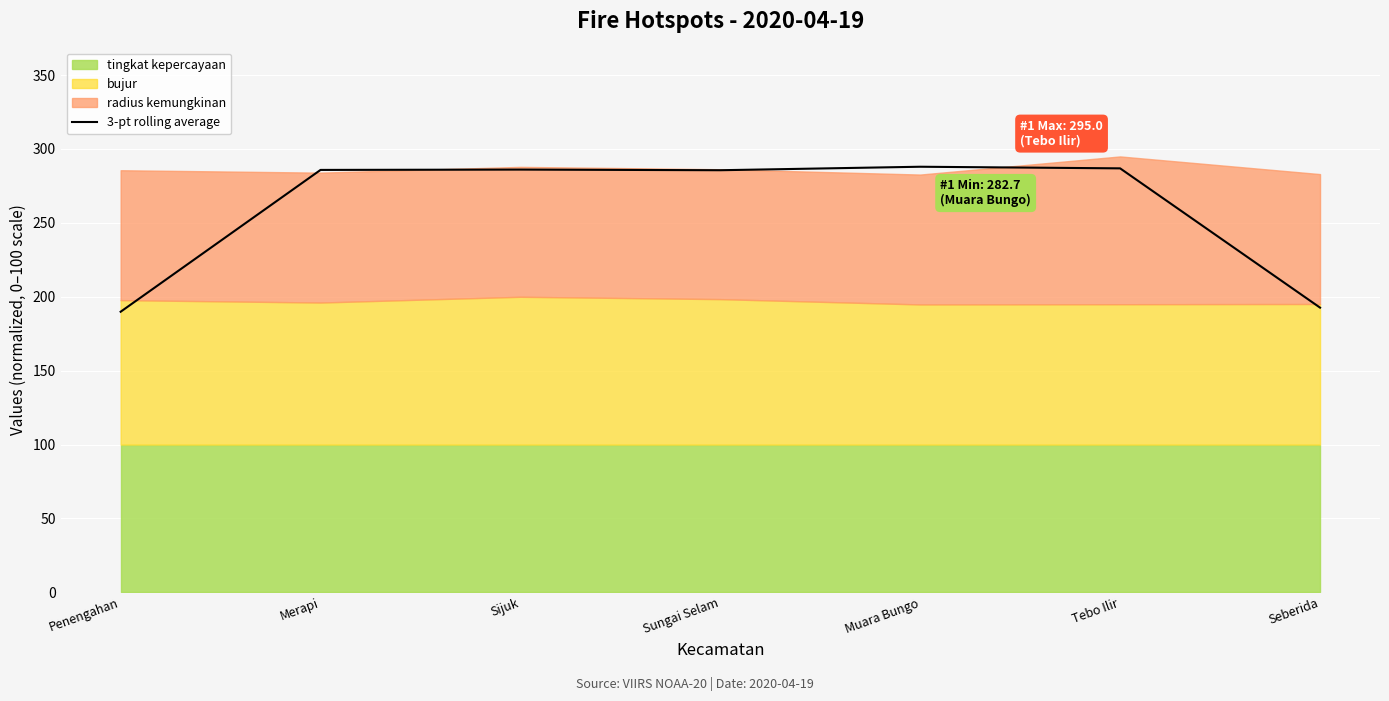

The chart shows a value of 286.1 at Sijuk. True or false?

True